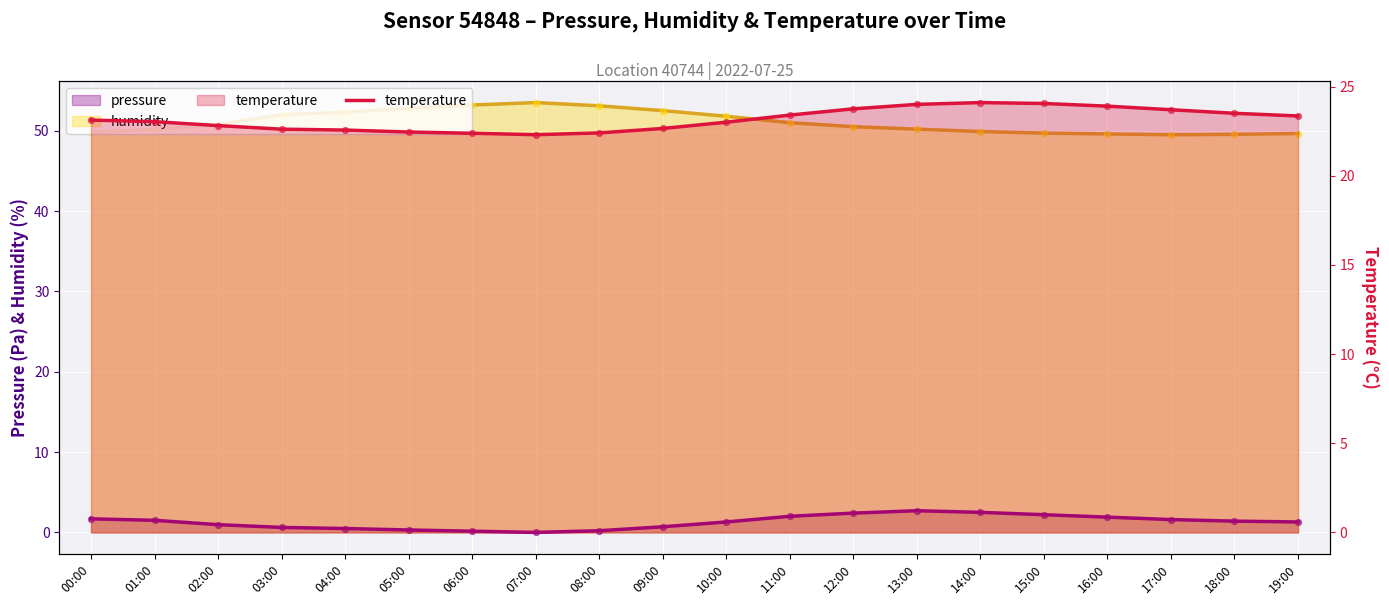

Approximately how many times larger is the value at 11:00 compared to 00:00?

1.0